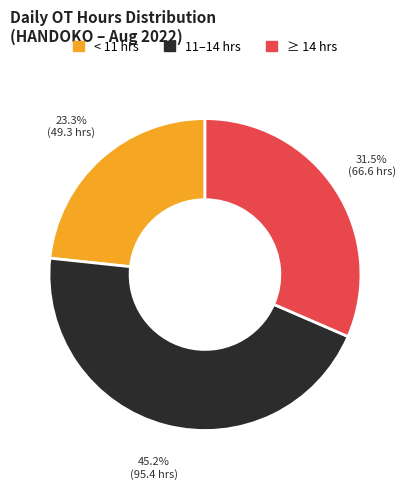

Rank the categories by value from highest to lowest.

11–14 hrs, ≥ 14 hrs, < 11 hrs